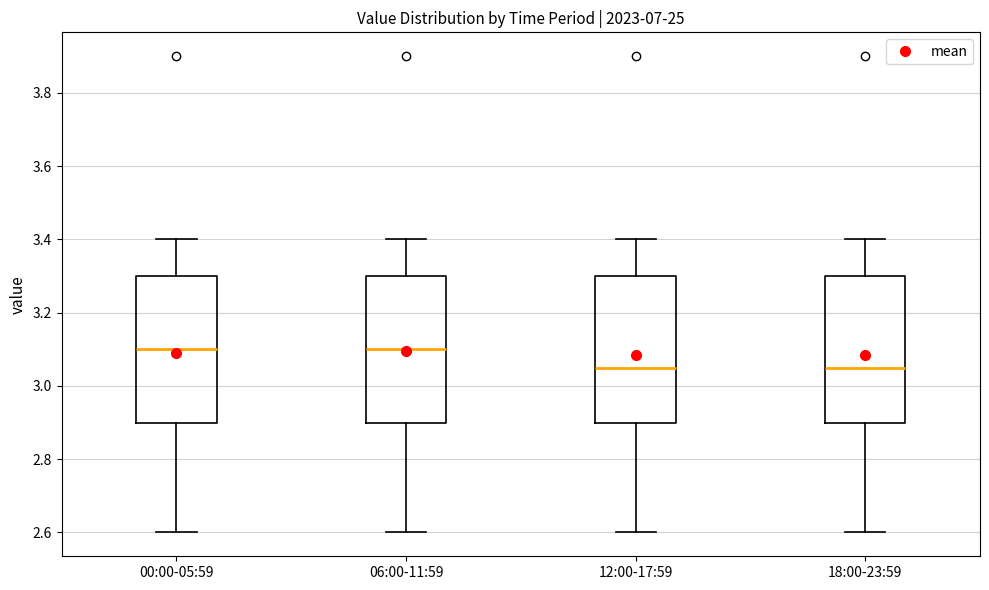

Reading left to right, transcribe this box plot: for each box, give where its median line is, the range the box spans, and where its two whiskers end, as read against the y-axis. The values are not printed on the chart, so give them approximately, as read against the axis.

00:00-05:59: median 3.10, box 2.90 to 3.30, whiskers 2.60 to 3.40
06:00-11:59: median 3.10, box 2.90 to 3.30, whiskers 2.60 to 3.40
12:00-17:59: median 3.06, box 2.90 to 3.30, whiskers 2.60 to 3.40
18:00-23:59: median 3.06, box 2.90 to 3.30, whiskers 2.60 to 3.40